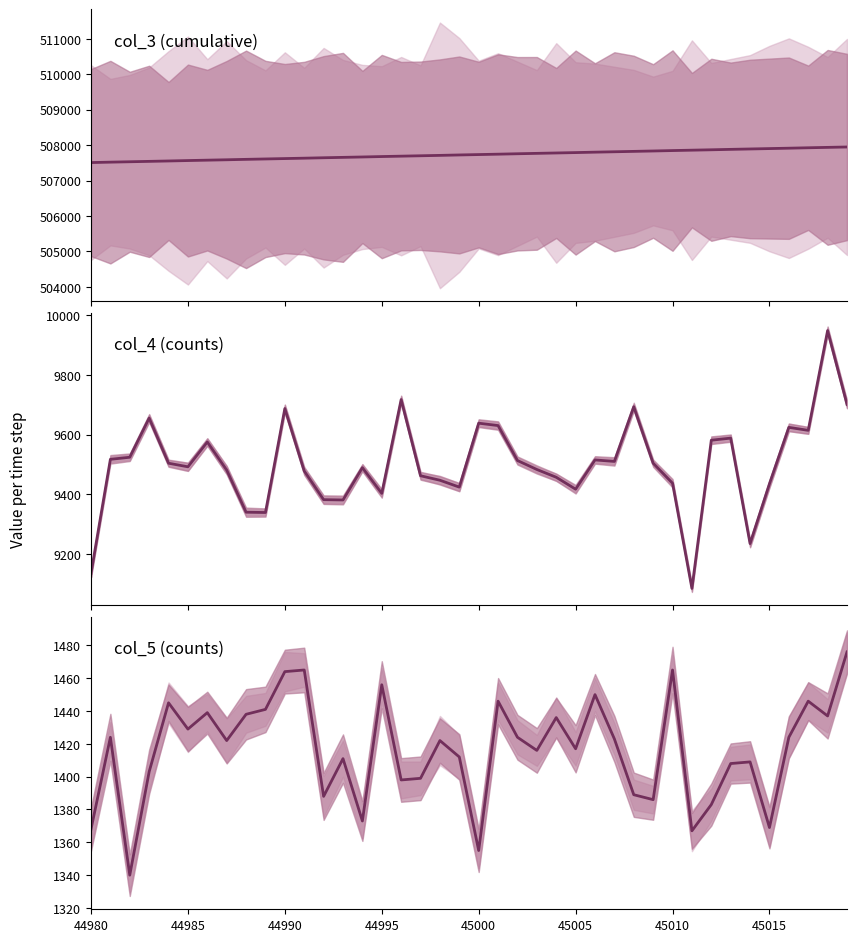

True or false: col_4 (counts) and col_3 (cumulative) intersect in this chart.

False